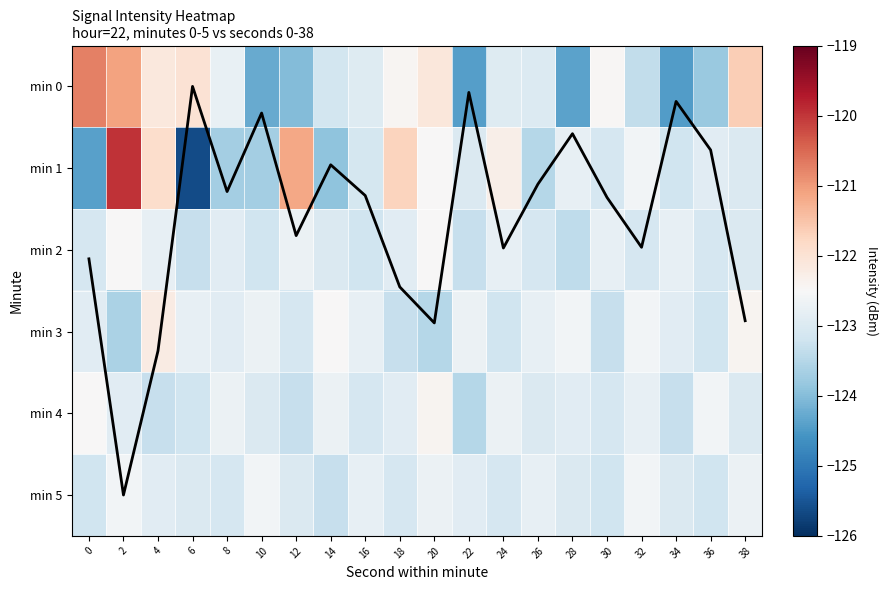

True or false: min 2 has a value of -122.8 at 30.

True